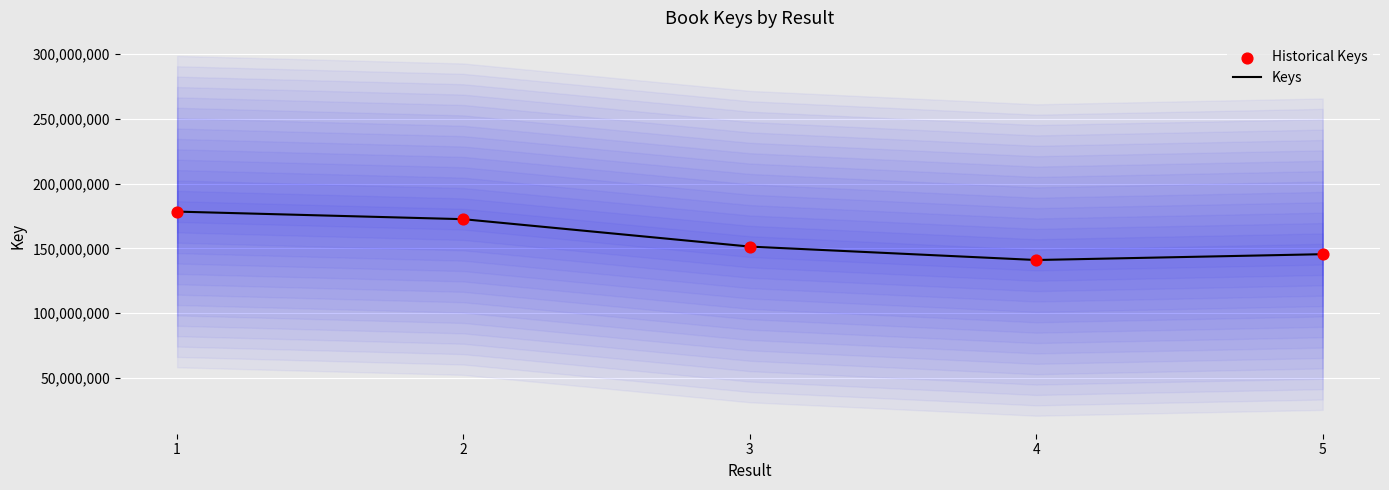

What are all the series names shown in the legend?

Keys, Historical Keys